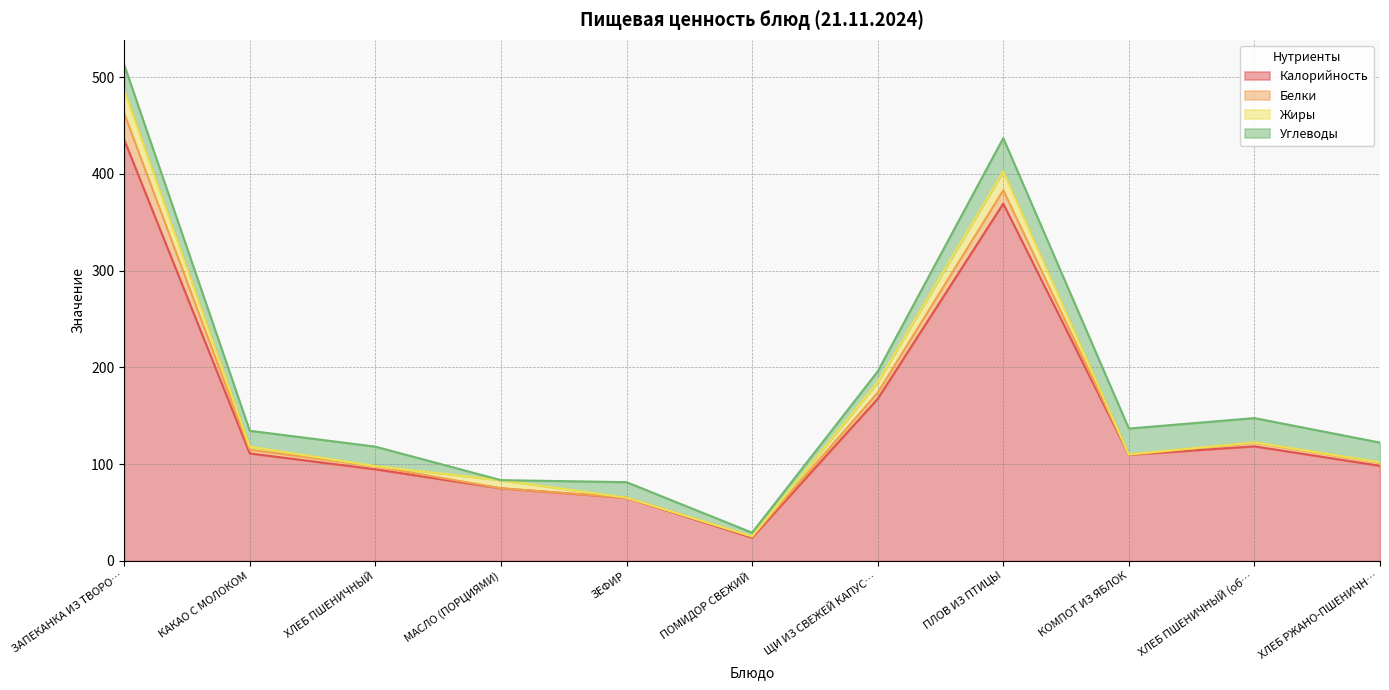

What is the approximate value of Углеводы at ХЛЕБ ПШЕНИЧНЫЙ?

20.1